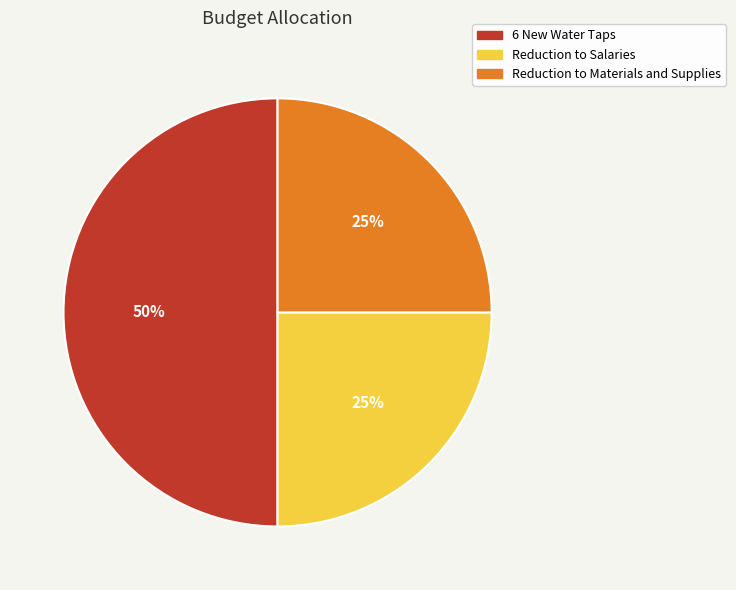

Does Reduction to Salaries account for over 50% of the chart?

No